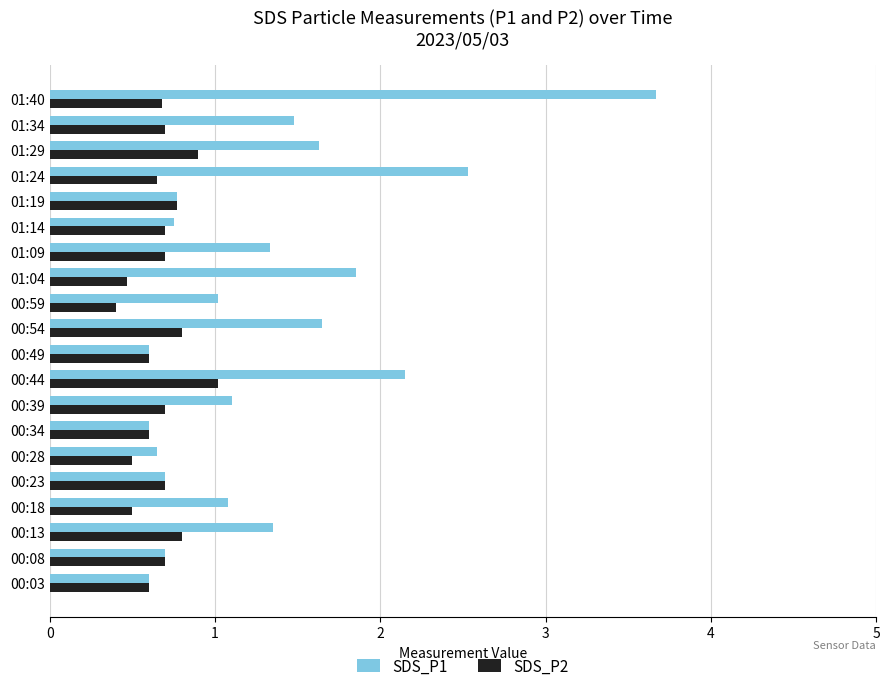

Is it true that SDS_P1 equals 1.3 at 01:09?

True